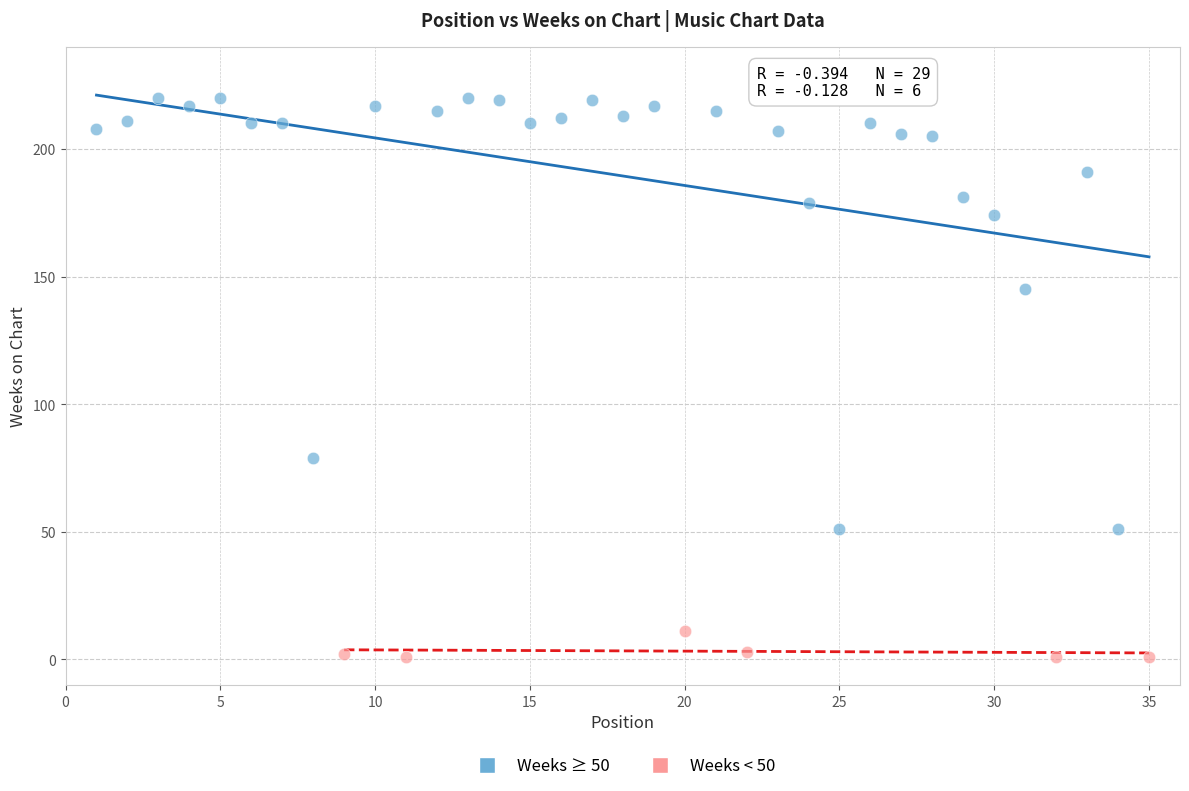

Which series reaches the minimum Y coordinate?

Weeks < 50